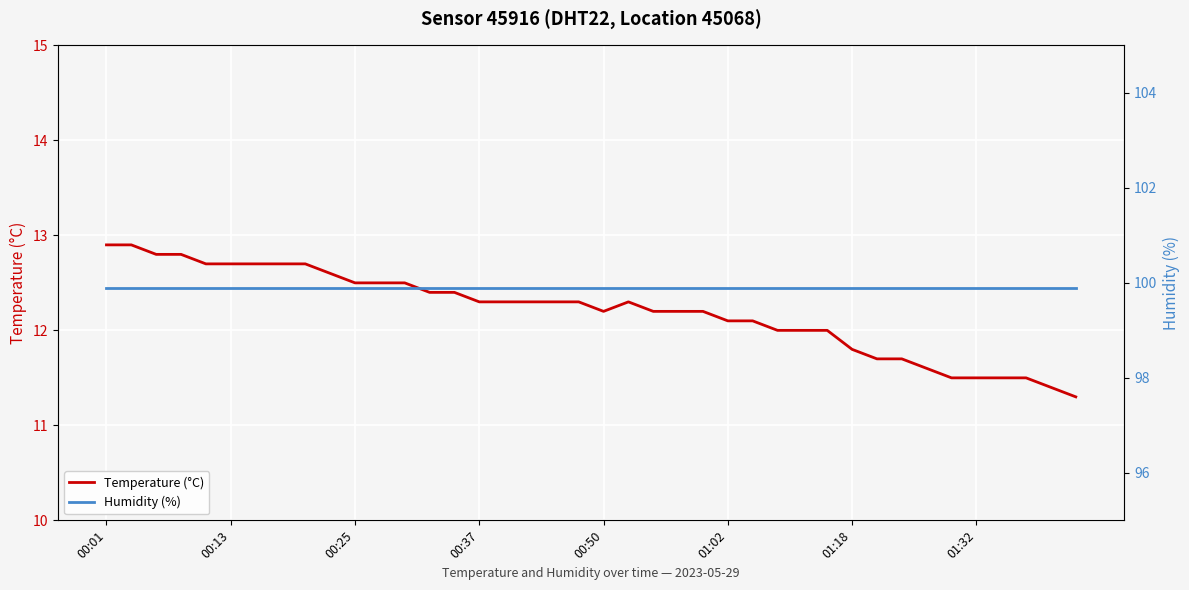

True or false: Humidity (%) and Temperature (°C) cross at least once.

False